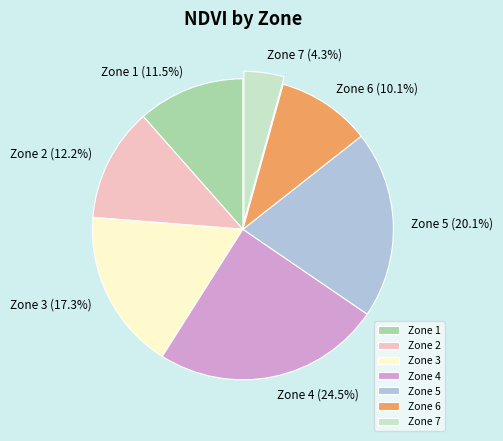

To the nearest percent, what portion does Zone 2 represent?

12%